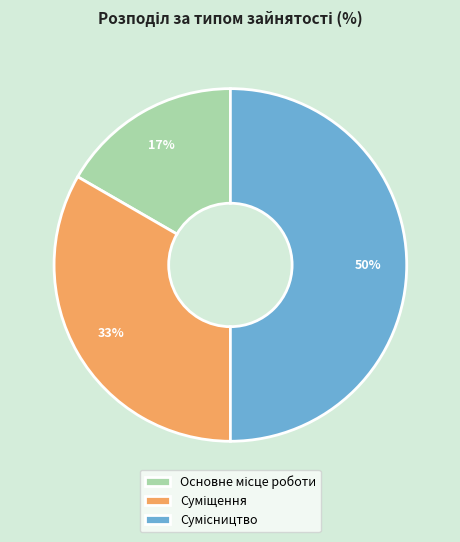

To the nearest percent, what is the difference between the largest and smallest slice percentages?

33%